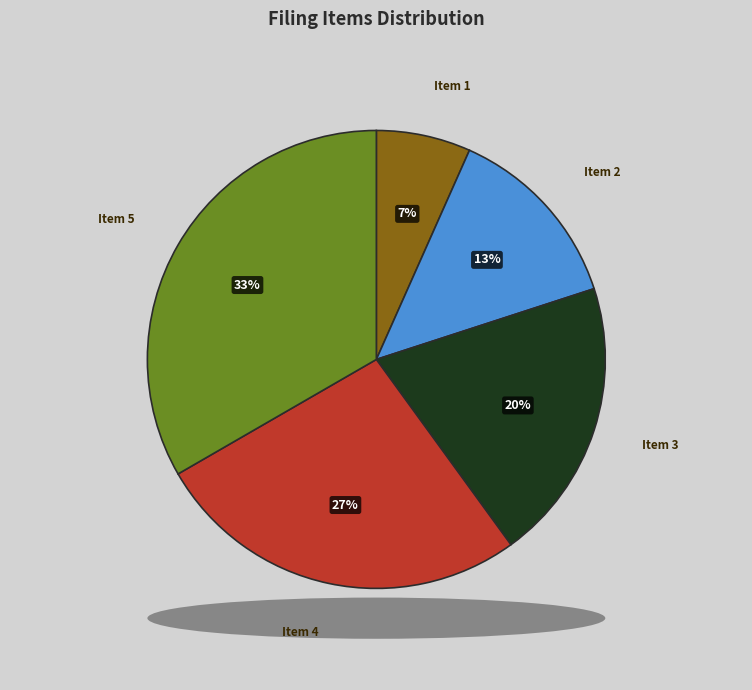

To the nearest percent, what portion does Item 2 represent?

13%